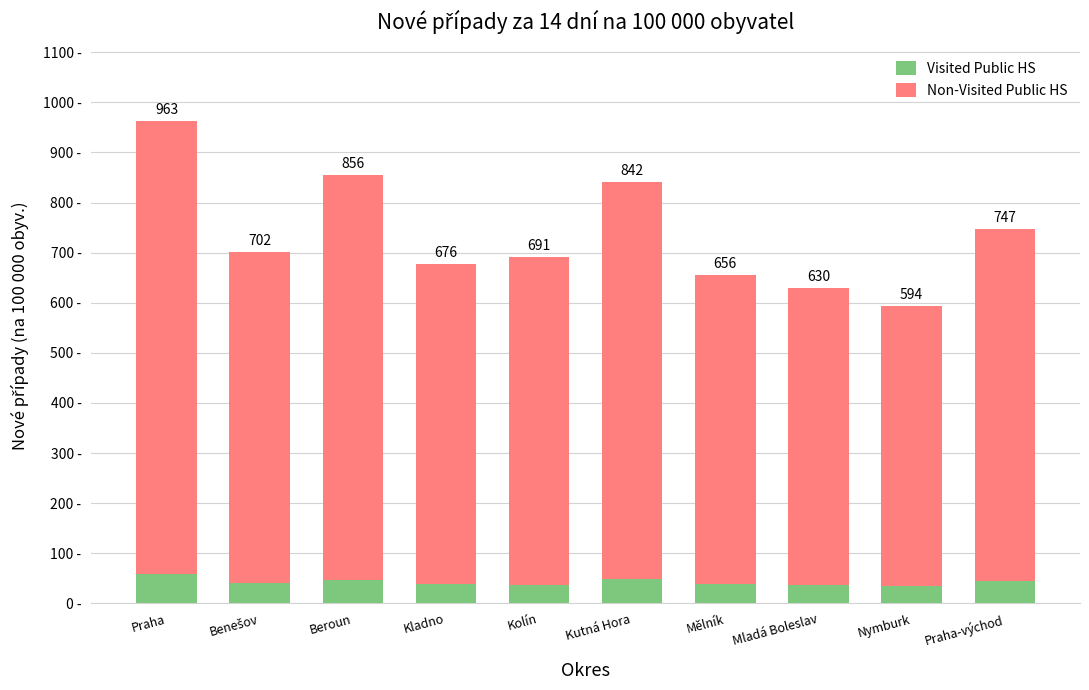

Are the bars horizontal?

No